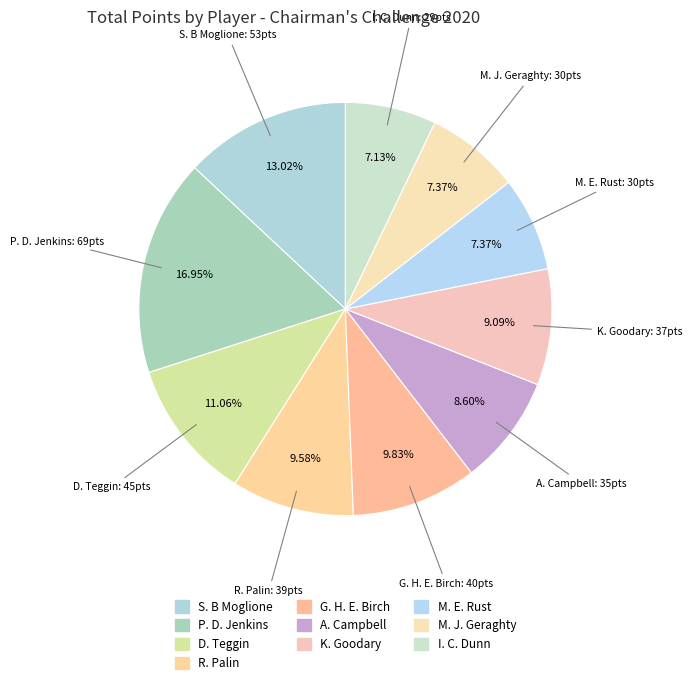

How many segments does this pie chart have?

10